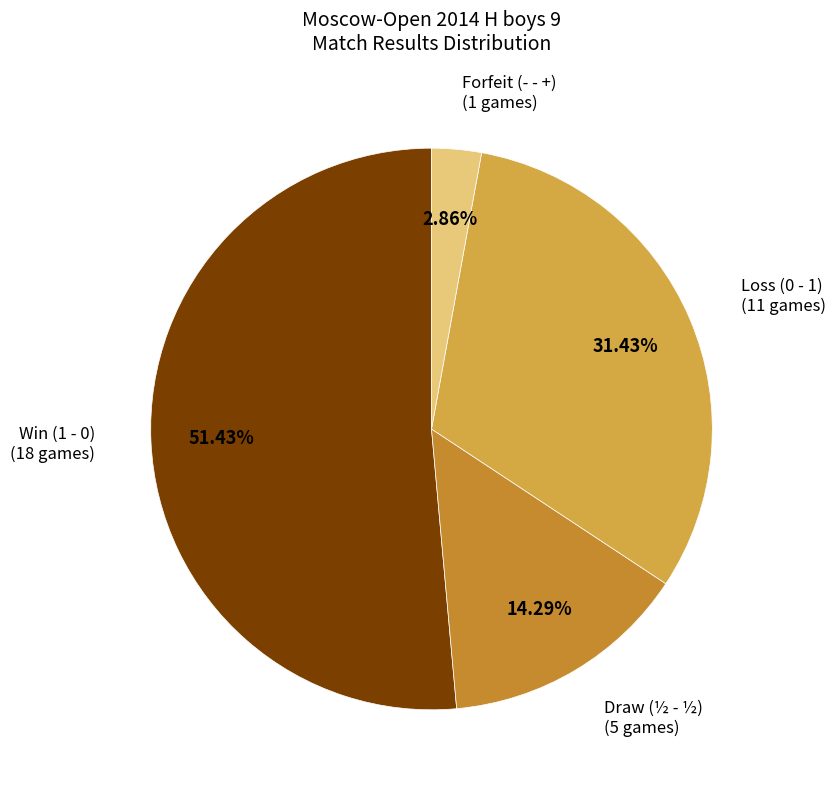

Which slice is the smallest?

Forfeit (- - +)